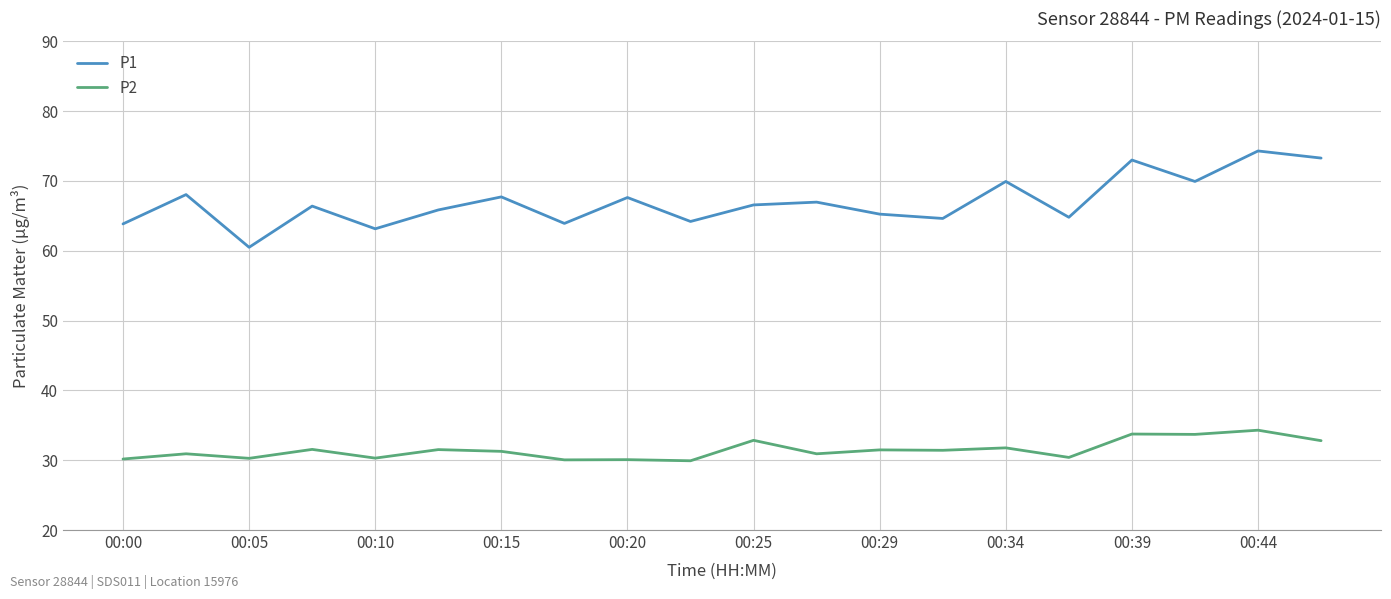

What is the maximum value for P2?

34.3